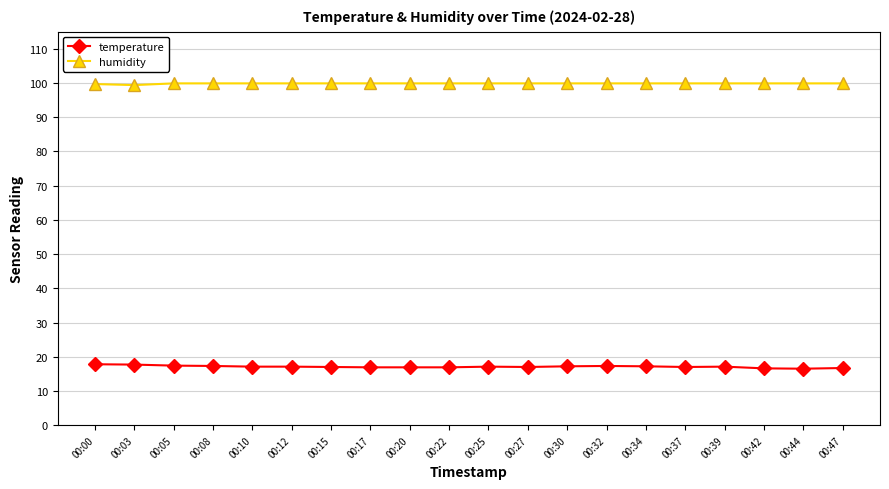

Rank the series at 00:25 from lowest to highest value.

temperature, humidity